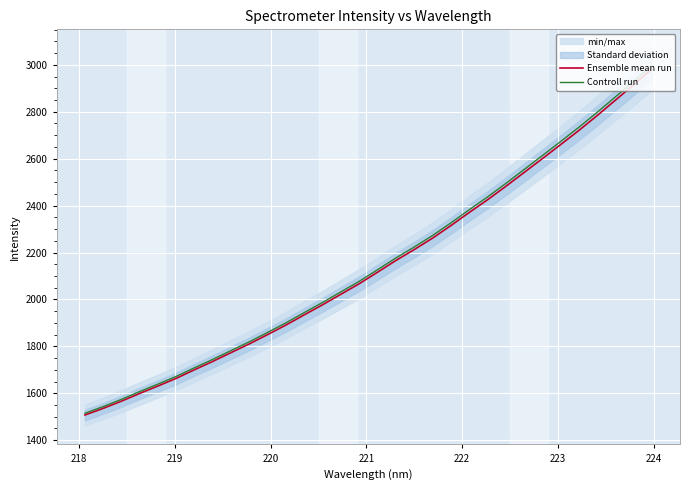

True or false: Ensemble mean run and Controll run cross at least once.

False